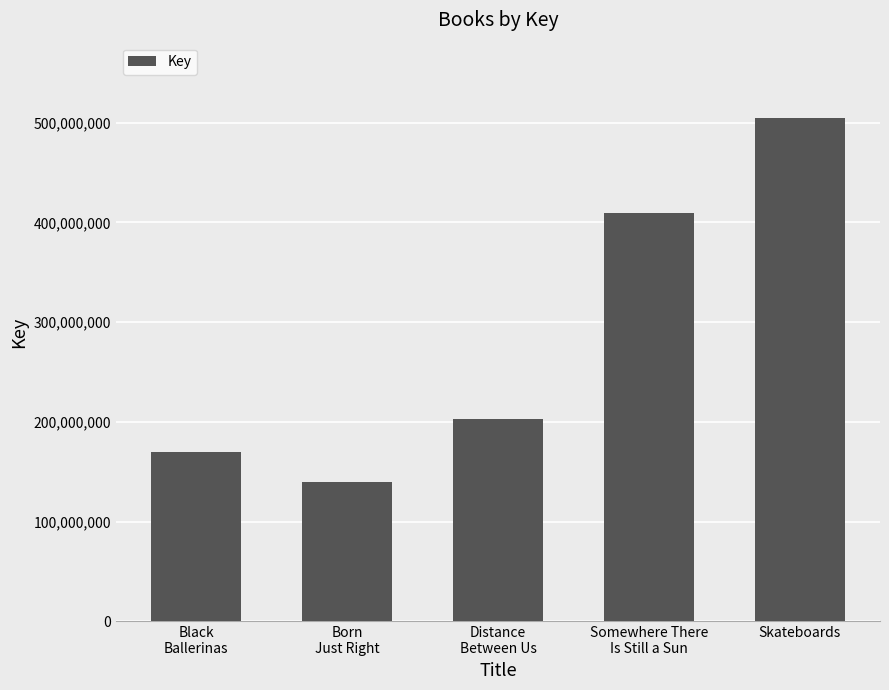

Between Skateboards and Born
Just Right, which is larger?

Skateboards